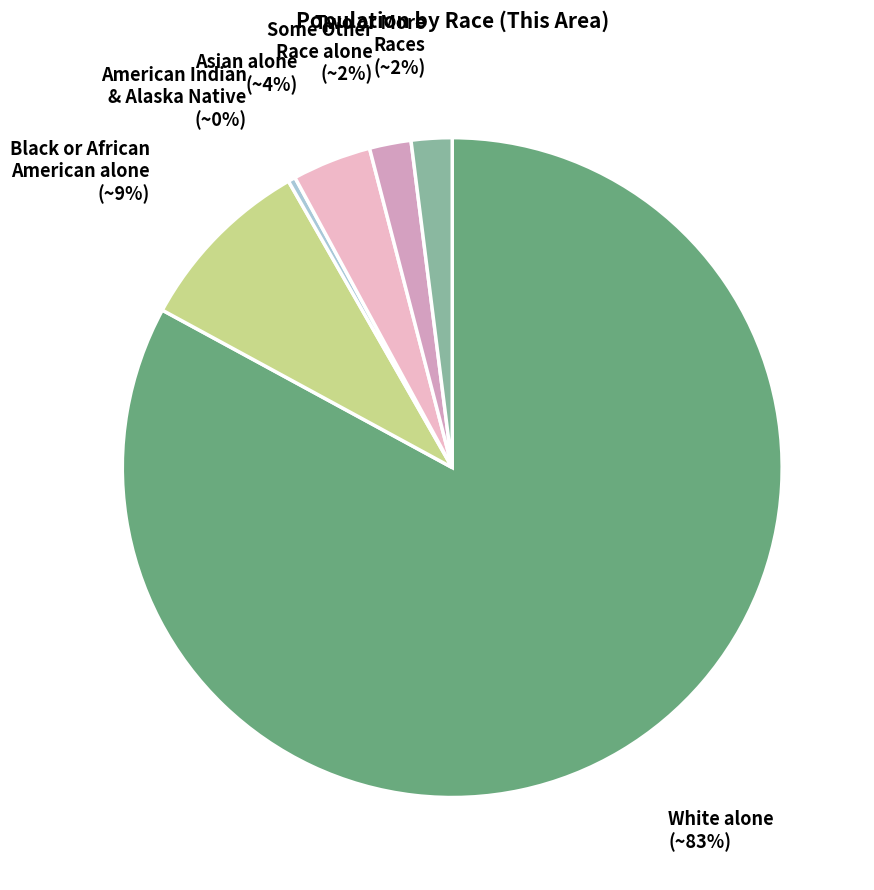

How many slices are in this pie chart?

6